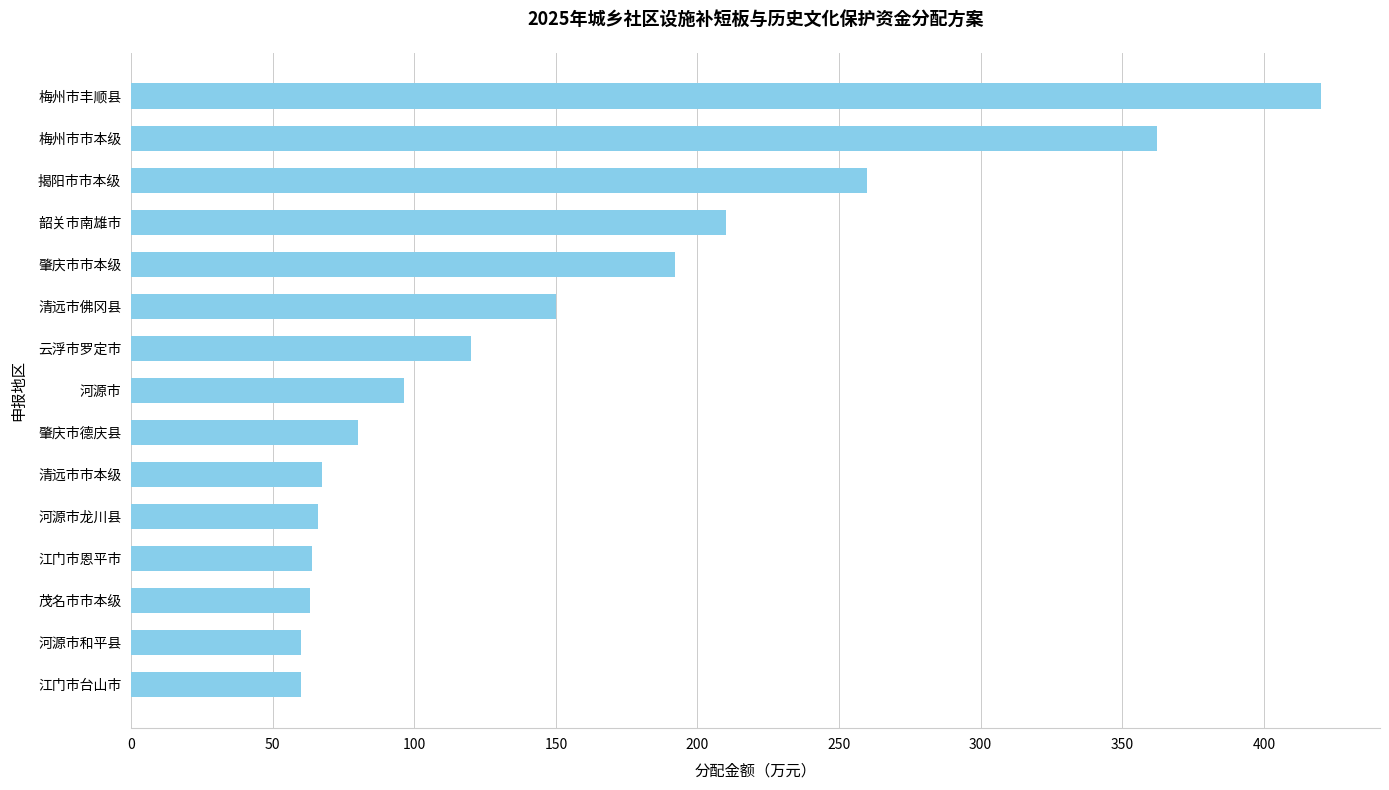

What is the approximate value at 清远市佛冈县?

150.0